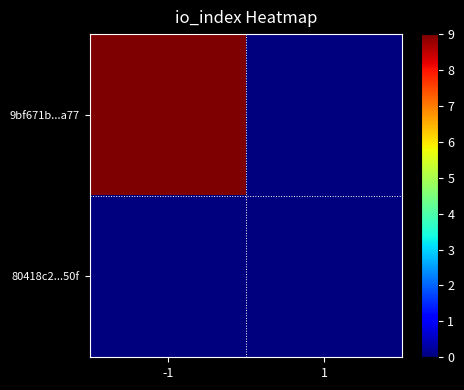

Reading left to right, list all the values displayed in this chart.

9bf671b...a77: -1=9	1=0
80418c2...50f: -1=0	1=0